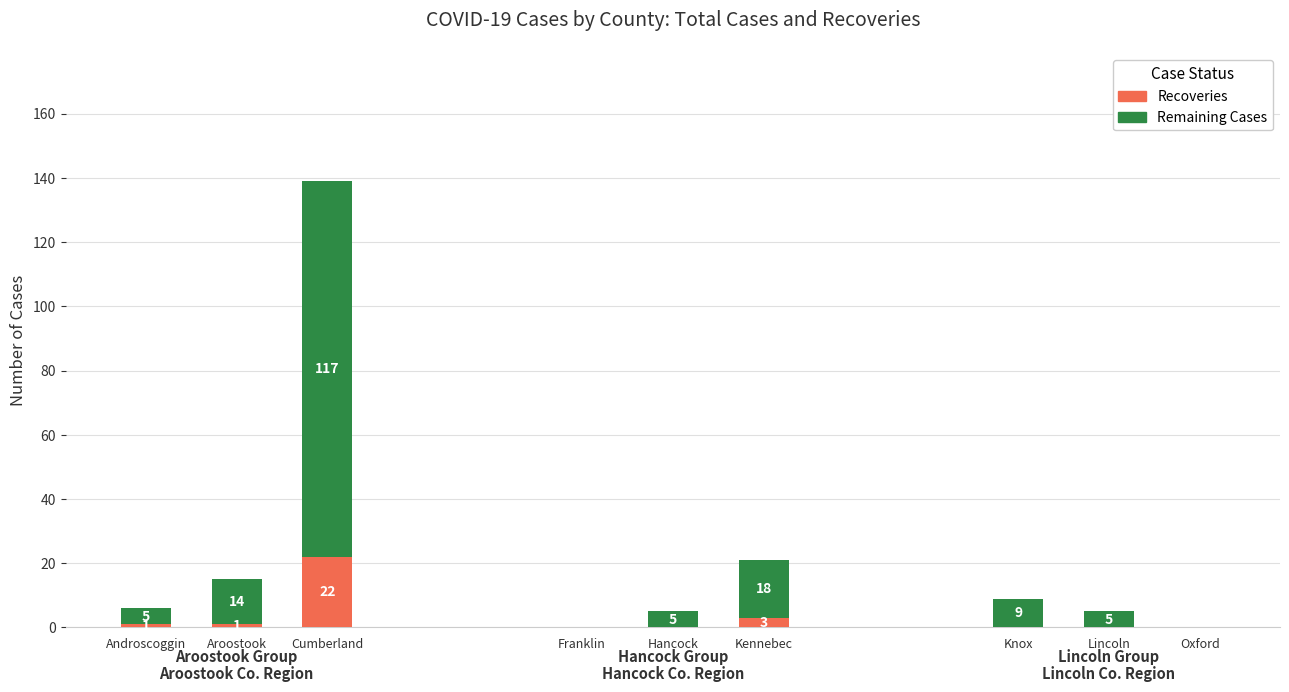

At which category is the sum across all series the highest?

Cumberland